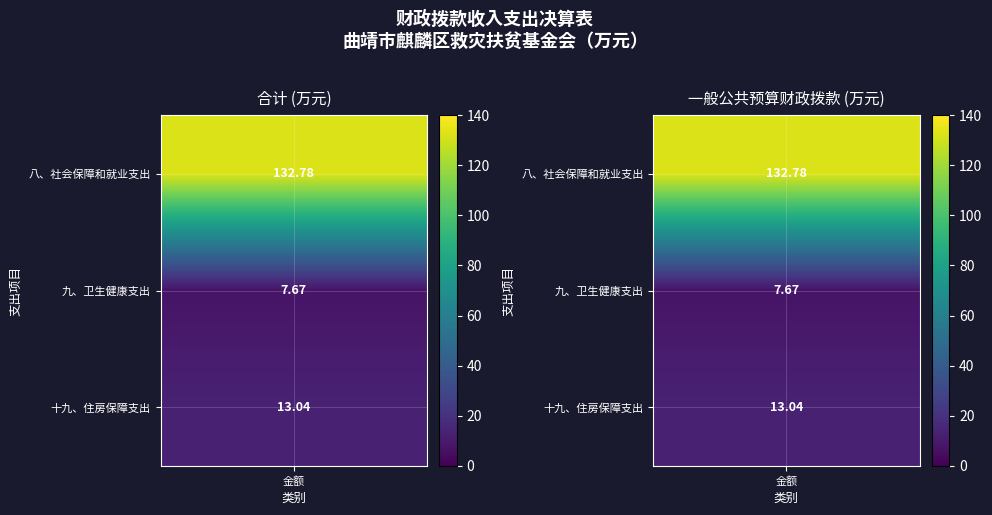

What is the approximate value at 九、卫生健康支出?

7.7